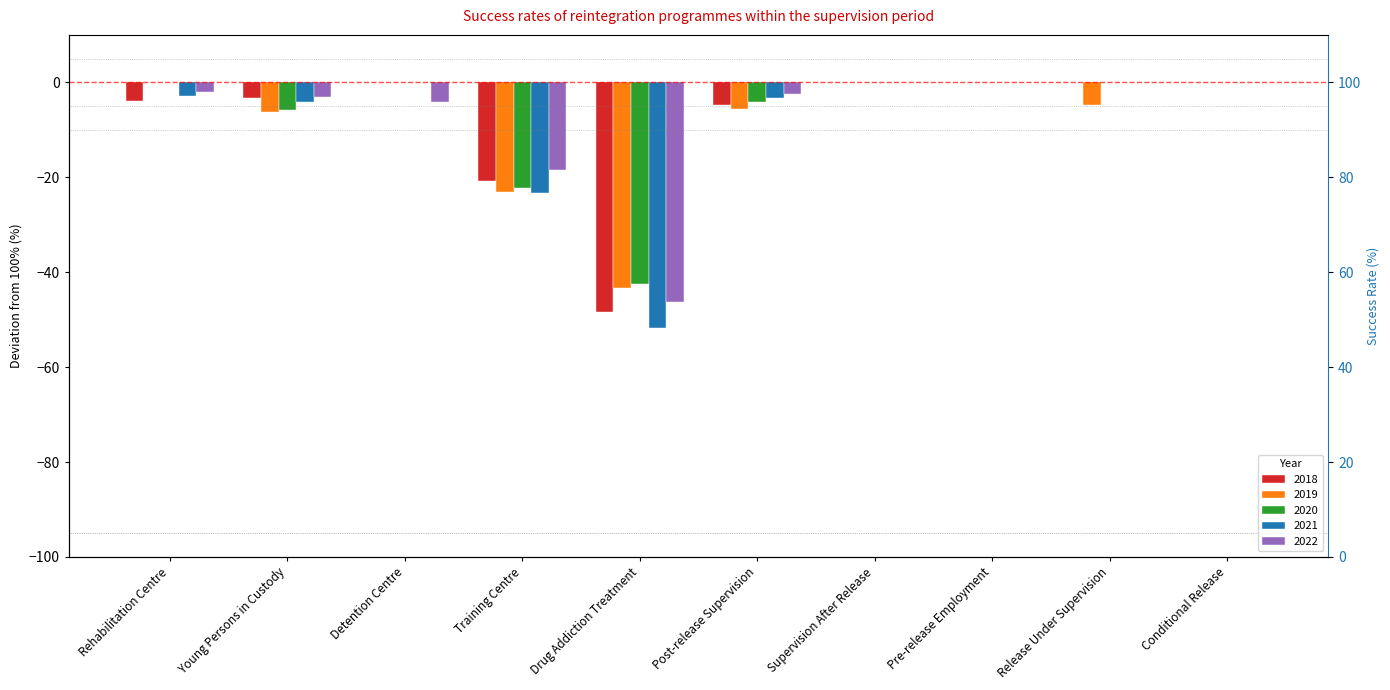

Rank the series by their average value, from lowest to highest.

2021, 2019, 2018, 2022, 2020